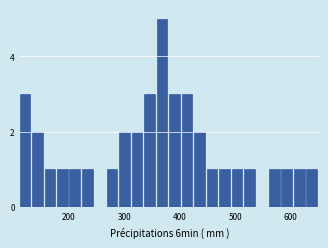

Read against the x-axis, roughly where is the centre of the tallest bar?

370